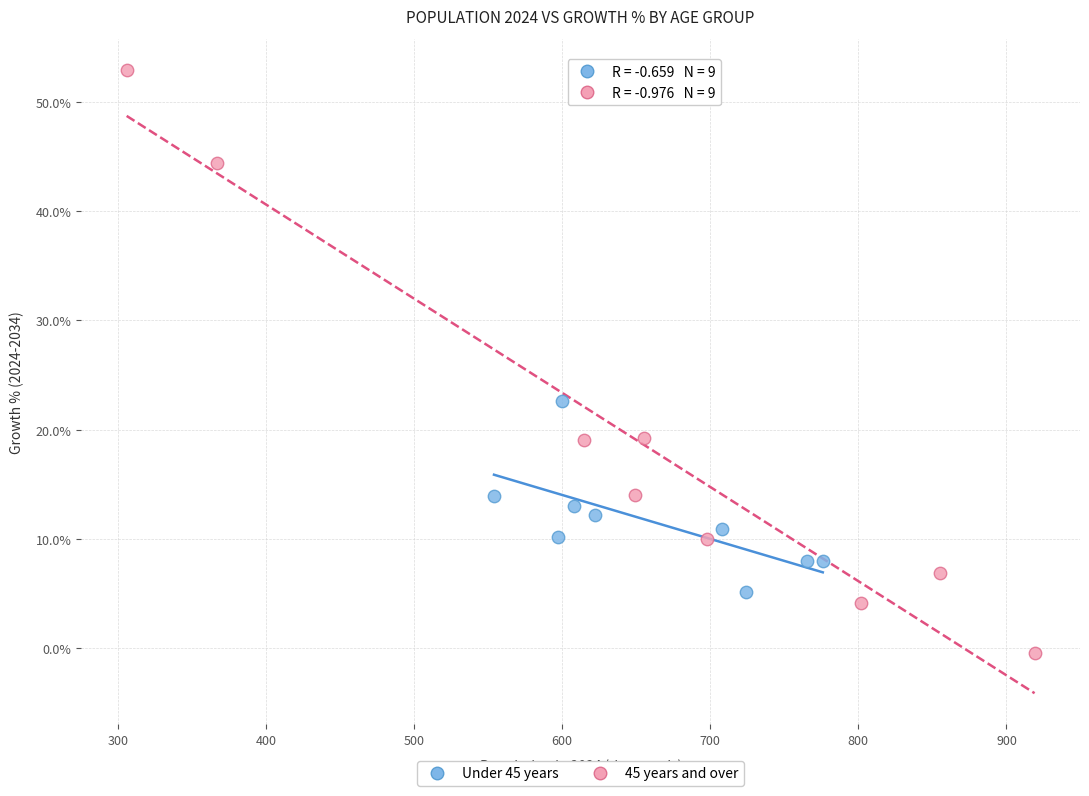

Which series reaches the minimum Y coordinate?

45 years and over